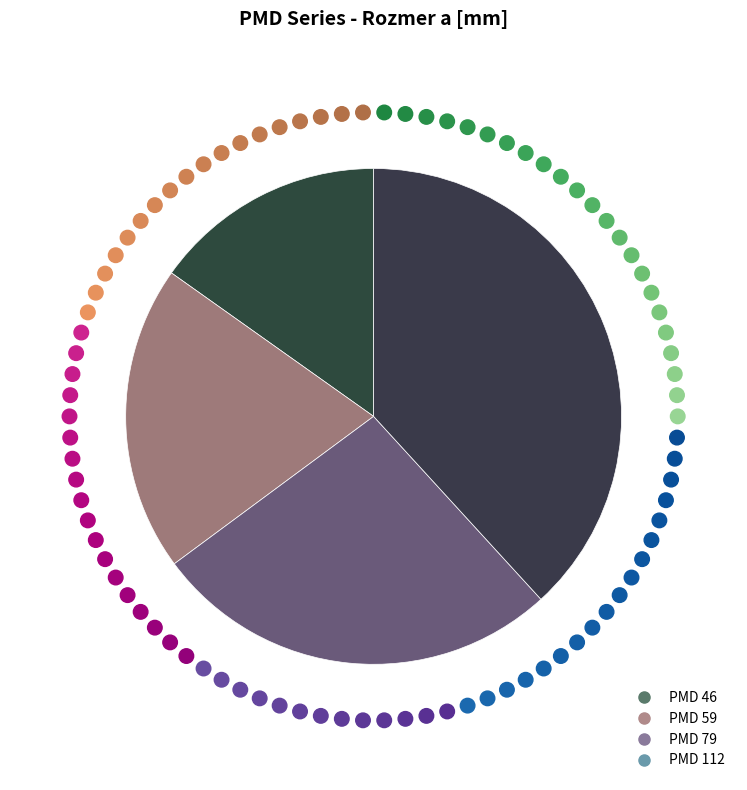

True or false: PMD 46 accounts for 22% of the total.

False